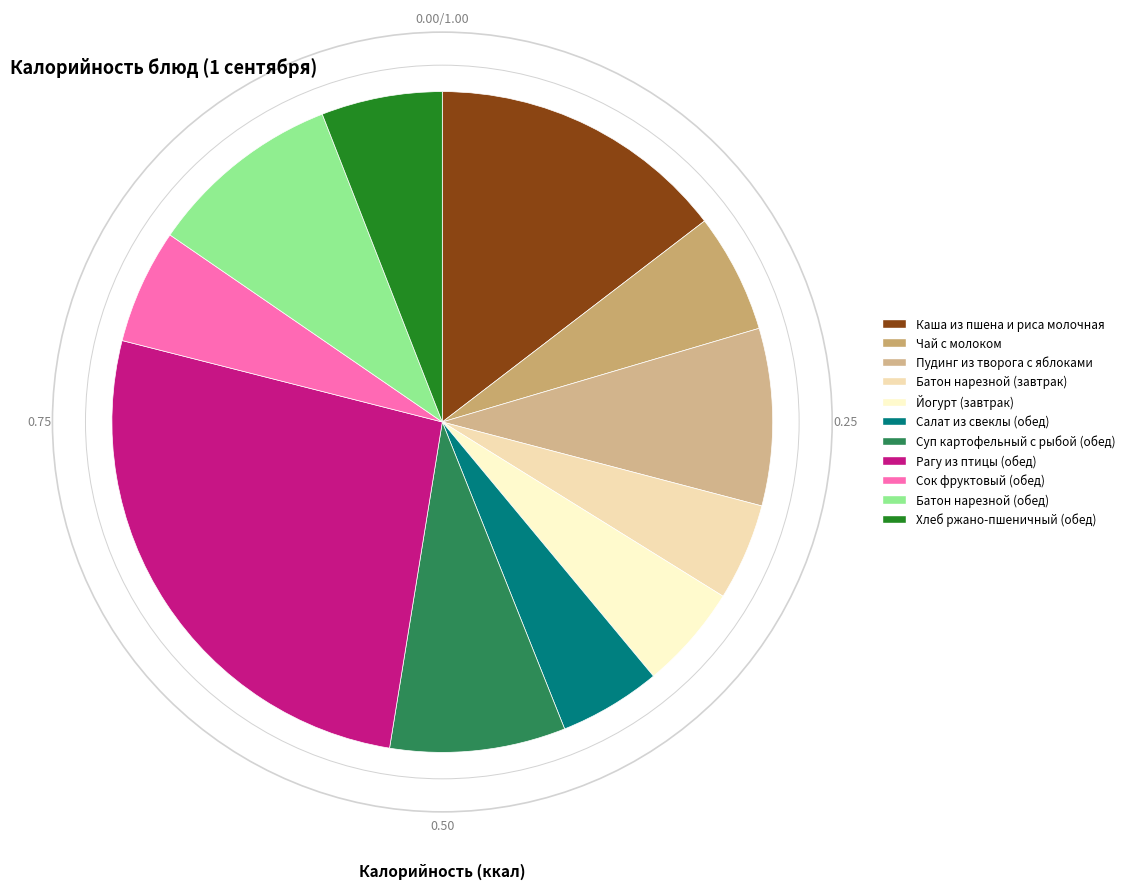

What portion of the pie excludes Пудинг из творога с яблоками?

91.3%